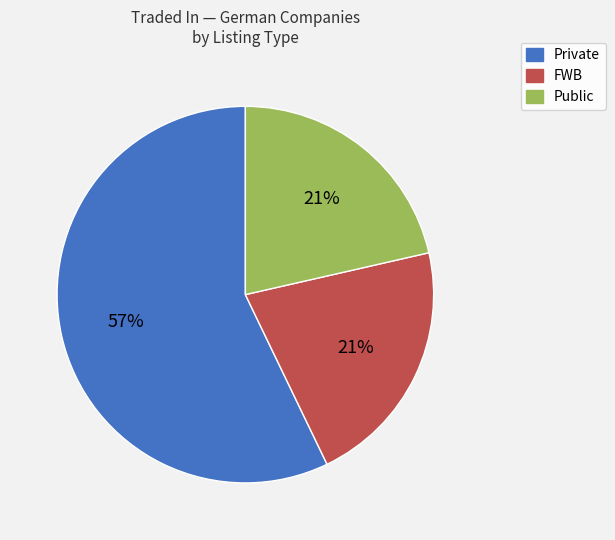

To the nearest percent, what percentage of the pie is FWB?

21%